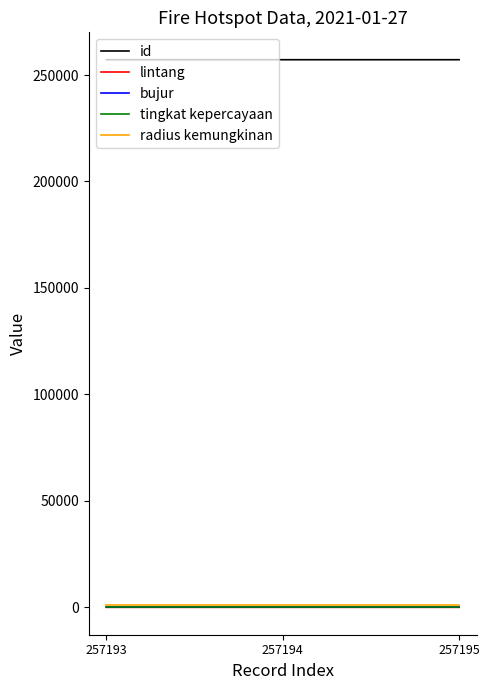

Which series has the largest total across all categories?

id